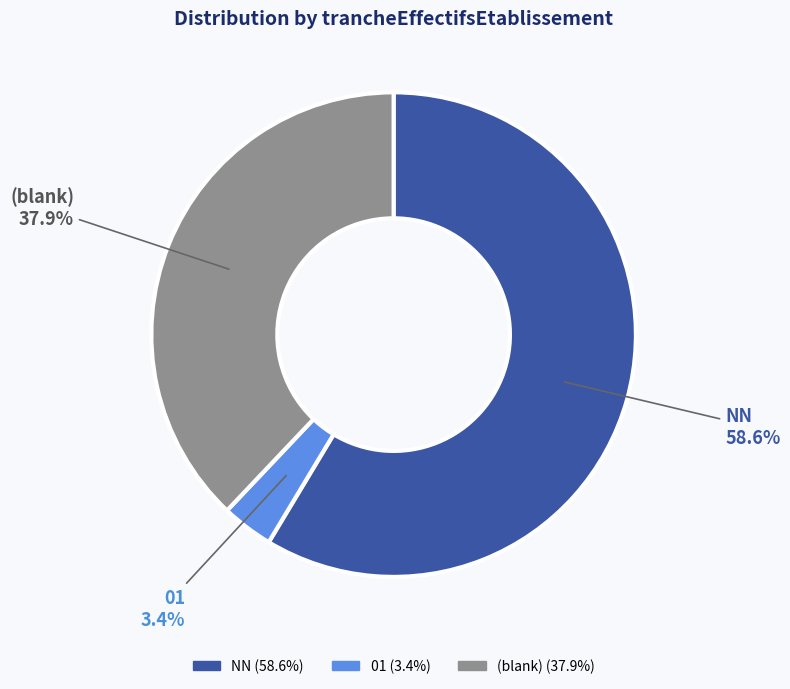

What is the majority slice?

NN